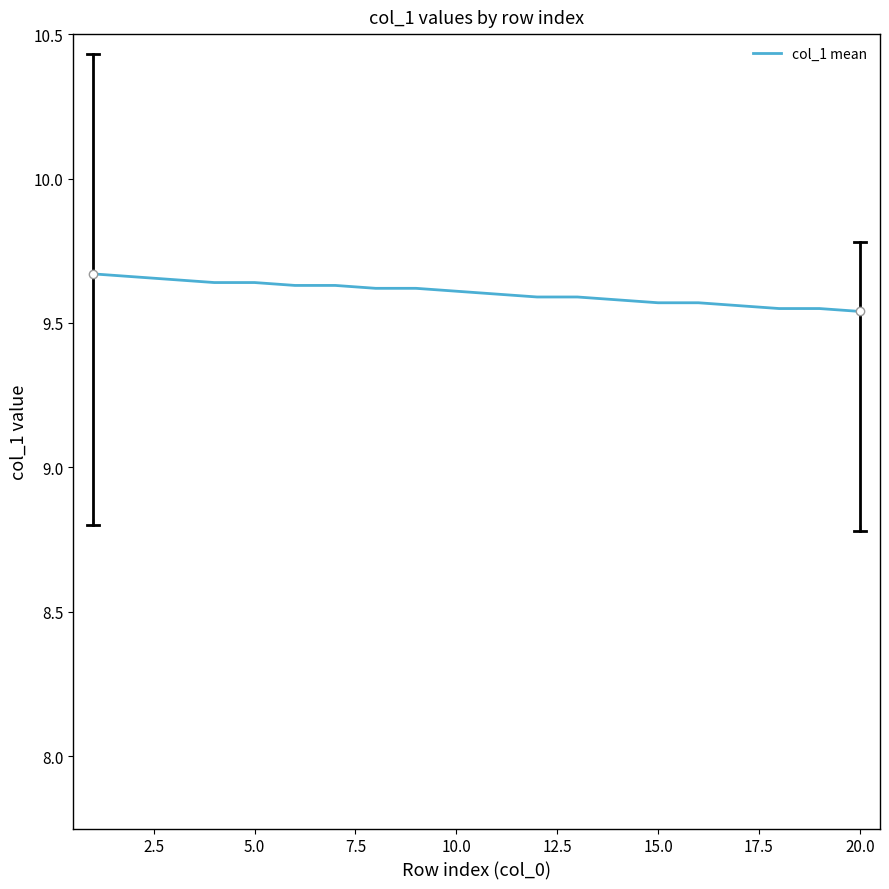

Does the chart display data point markers on the line(s)?

No